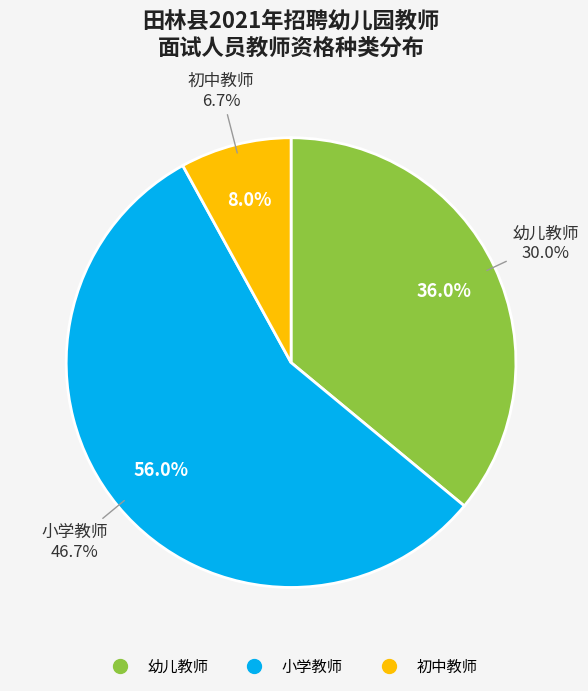

What is the total percentage of 幼儿教师 and 初中教师?

44.0%